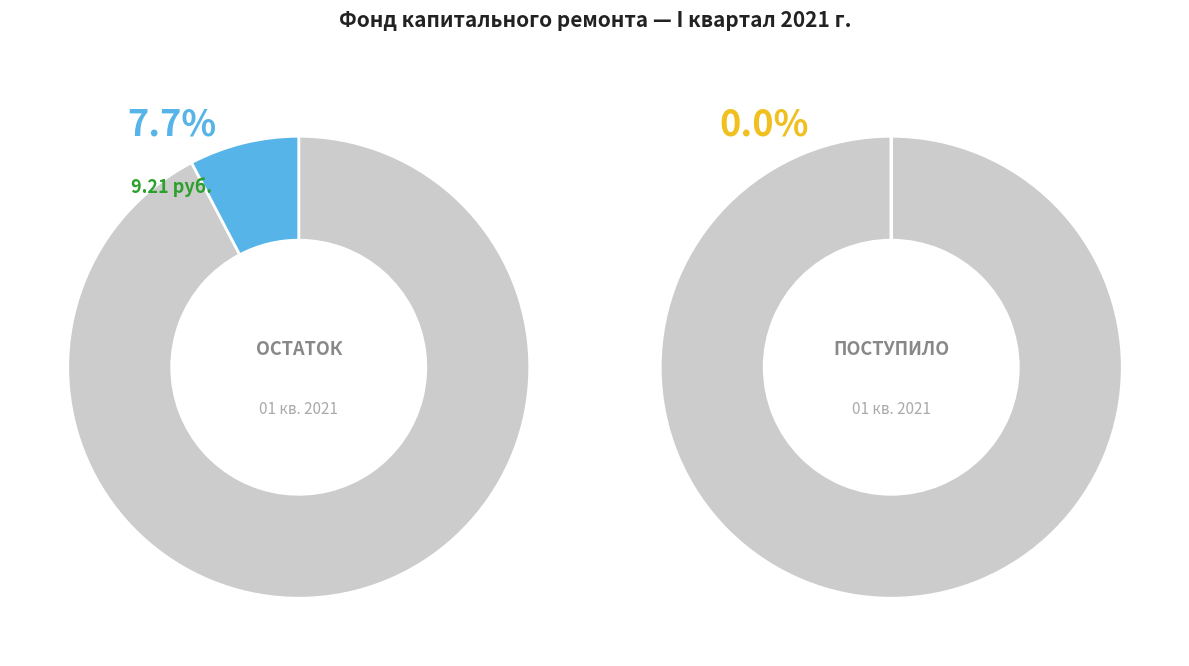

Count the number of slices in the pie.

2